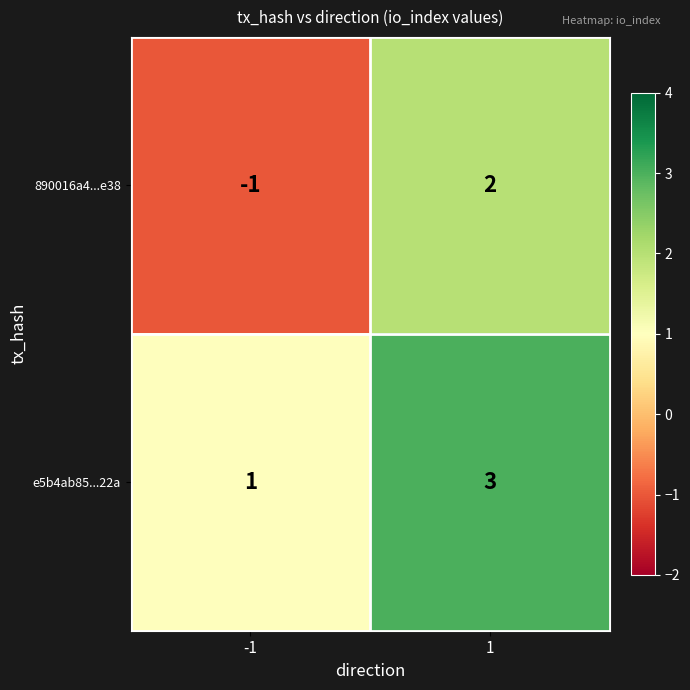

Between -1 and 1, which series saw the biggest shift?

890016a4...e38